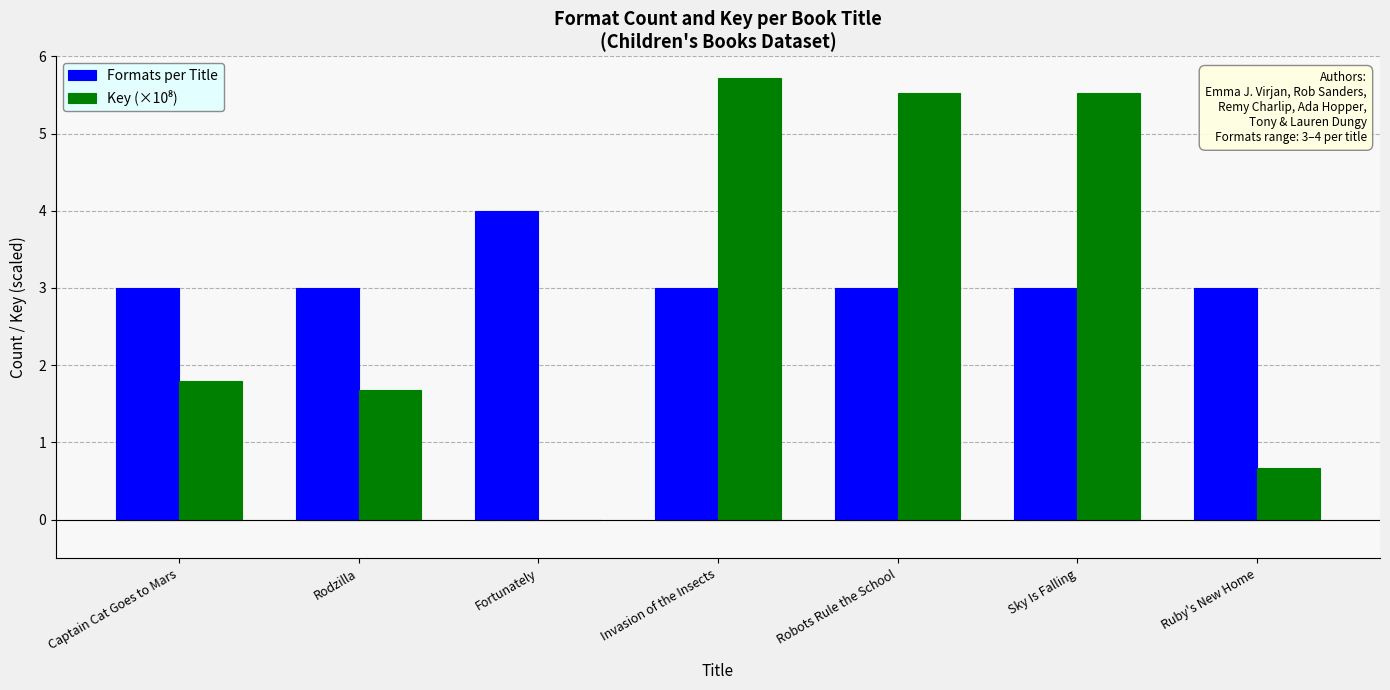

The value of Formats per Title at Fortunately is 4.0. True or false?

True